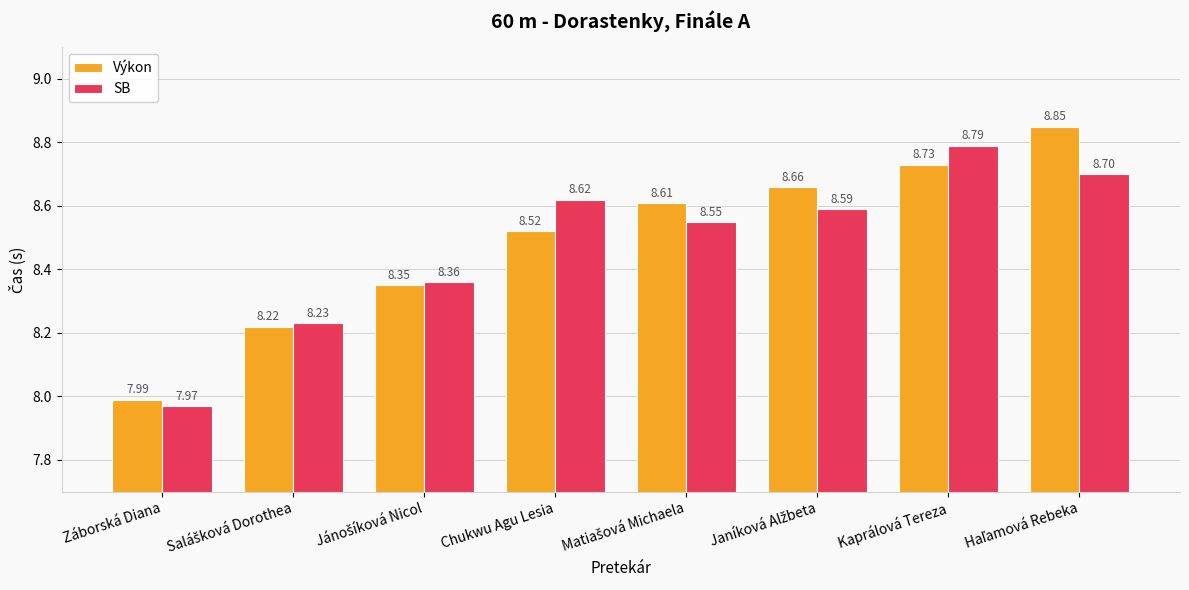

What is the minimum value shown in the chart?

8.0